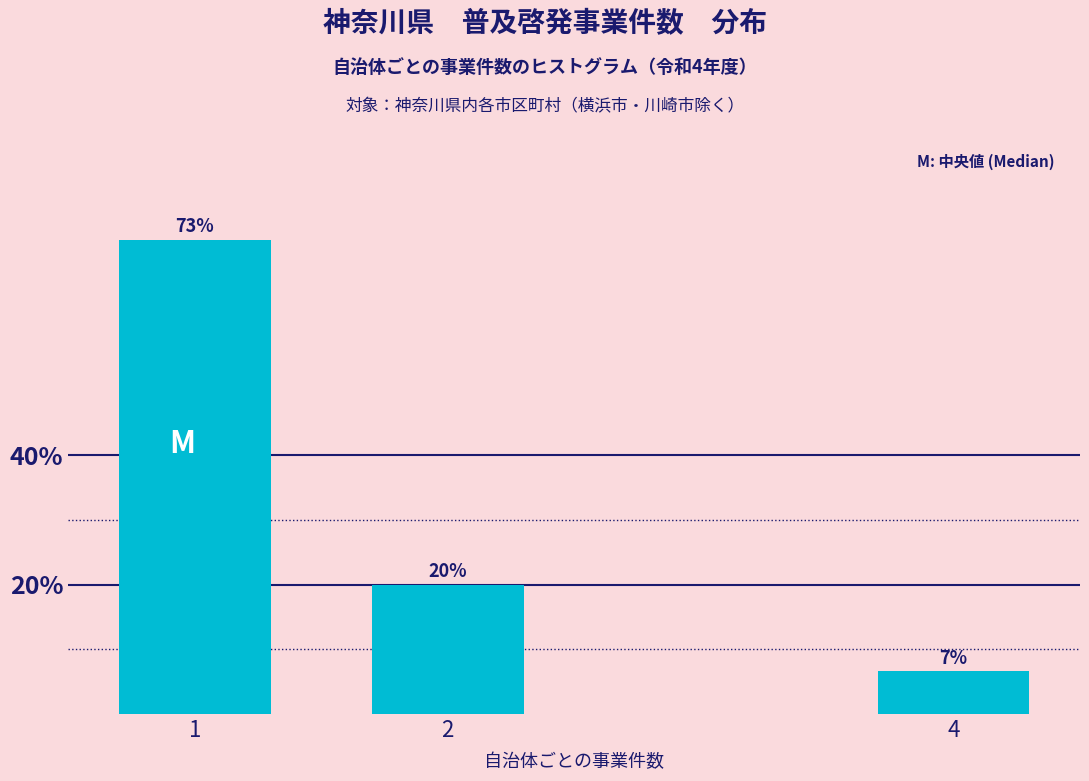

What is the smallest value displayed?

6.7